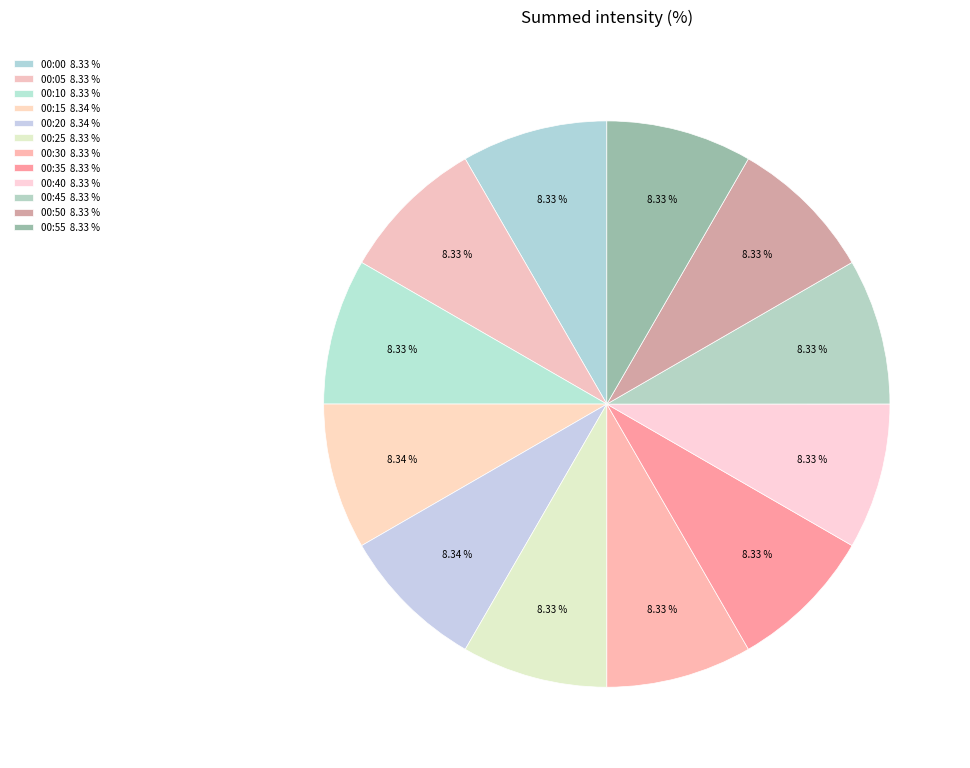

Is there a majority slice in this chart?

No